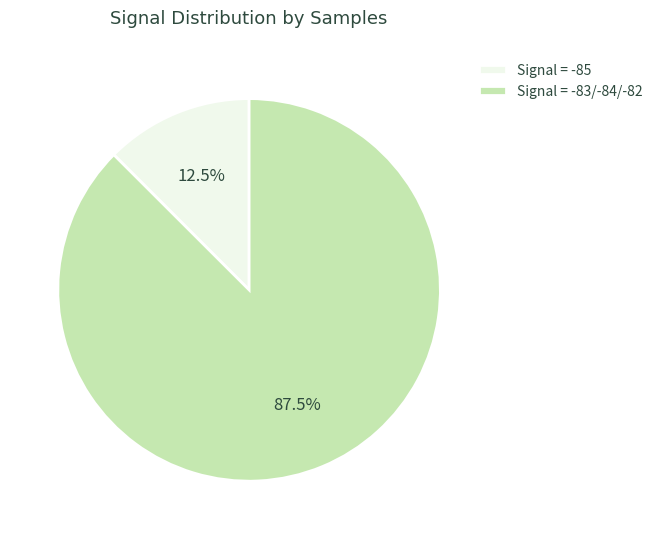

Approximately how many times larger is the value at Signal = -83/-84/-82 compared to Signal = -85?

7.0